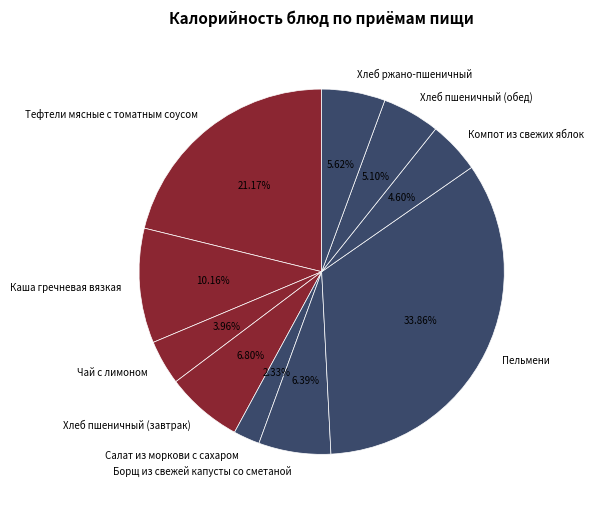

Combined, do Чай с лимоном and Компот из свежих яблок account for over 50%?

No